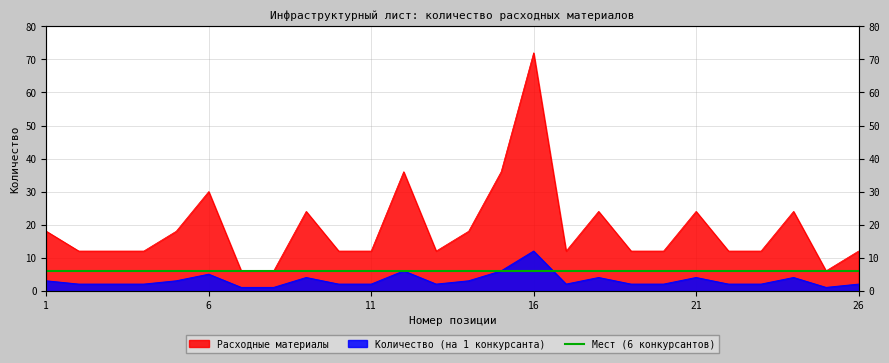

What is the smallest value displayed?

1